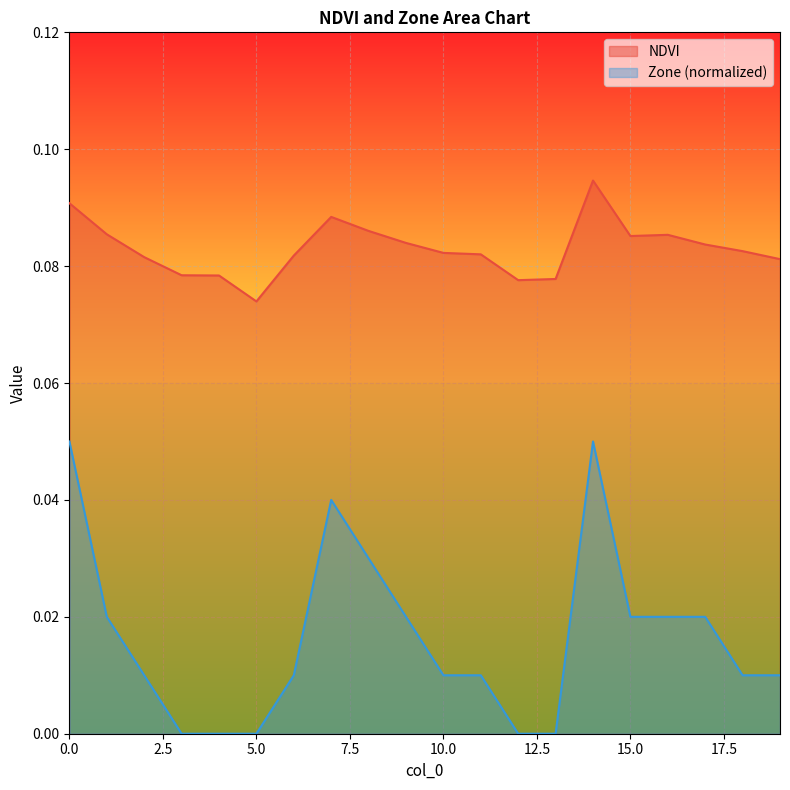

Is it true that Zone equals 0.0 at 3?

True